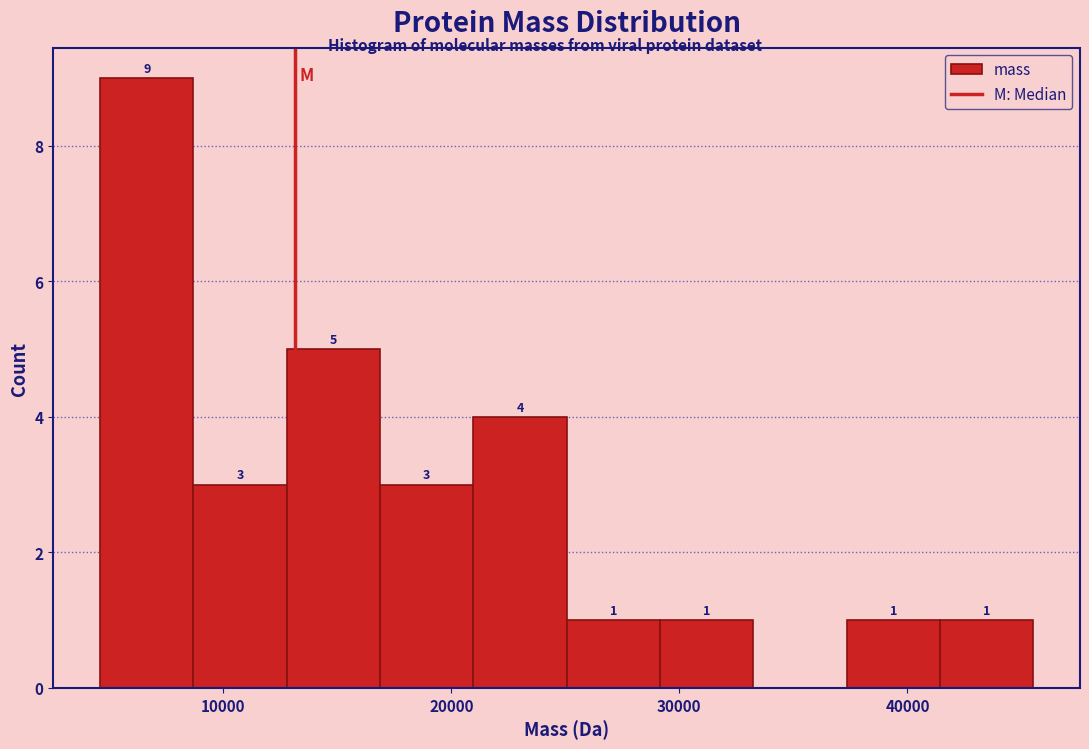

Which range on the x-axis has the tallest bar?

5000 to 9000